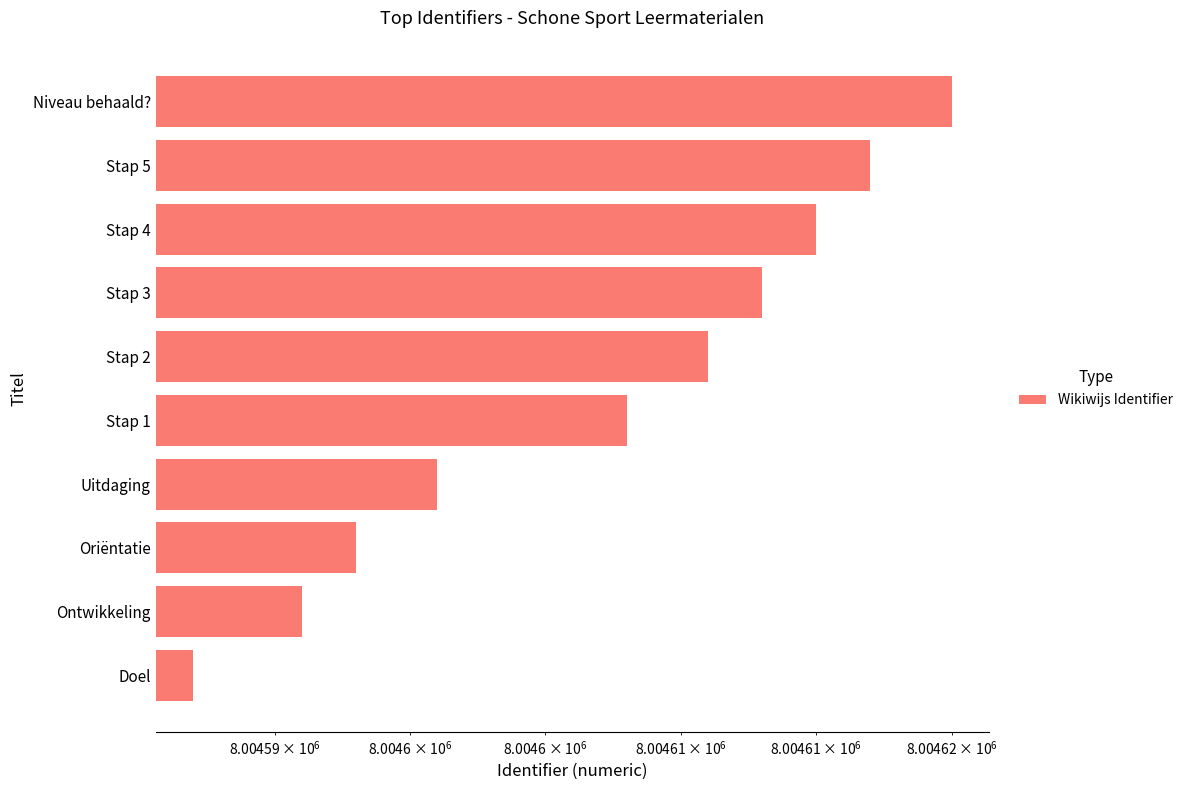

Are the bars horizontal?

Yes